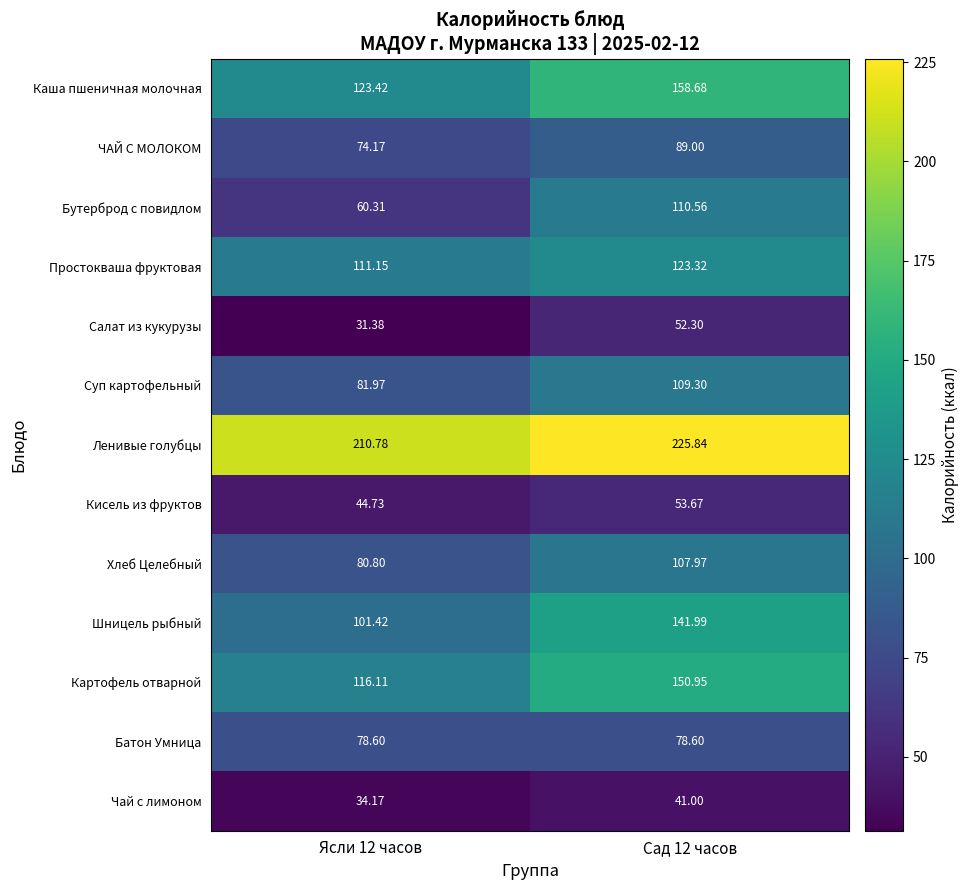

Which series has the largest total across all categories?

Ленивые голубцы